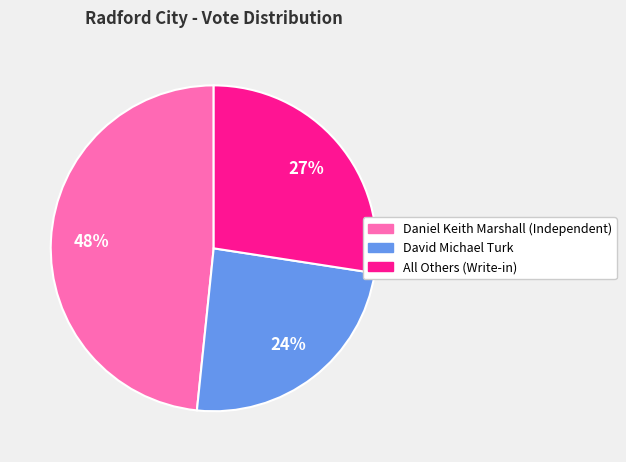

Is David Michael Turk the majority of the pie?

No